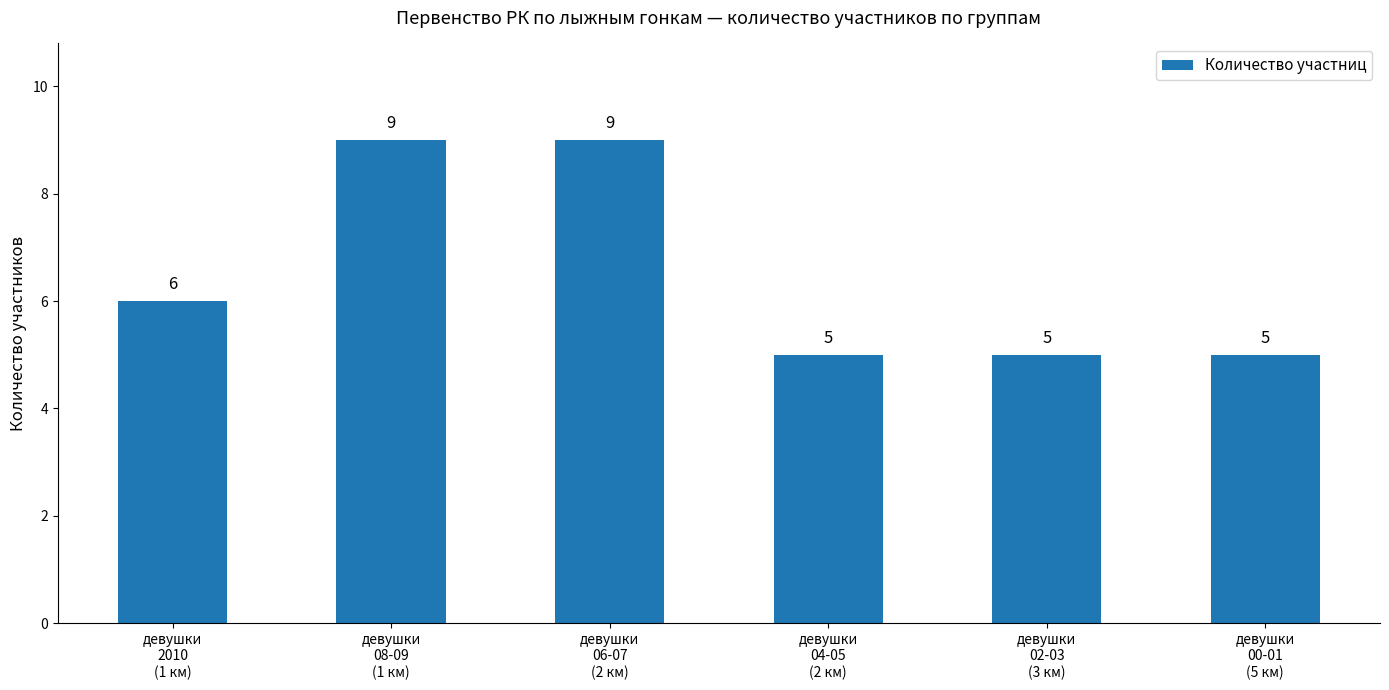

What is the smallest value displayed?

5